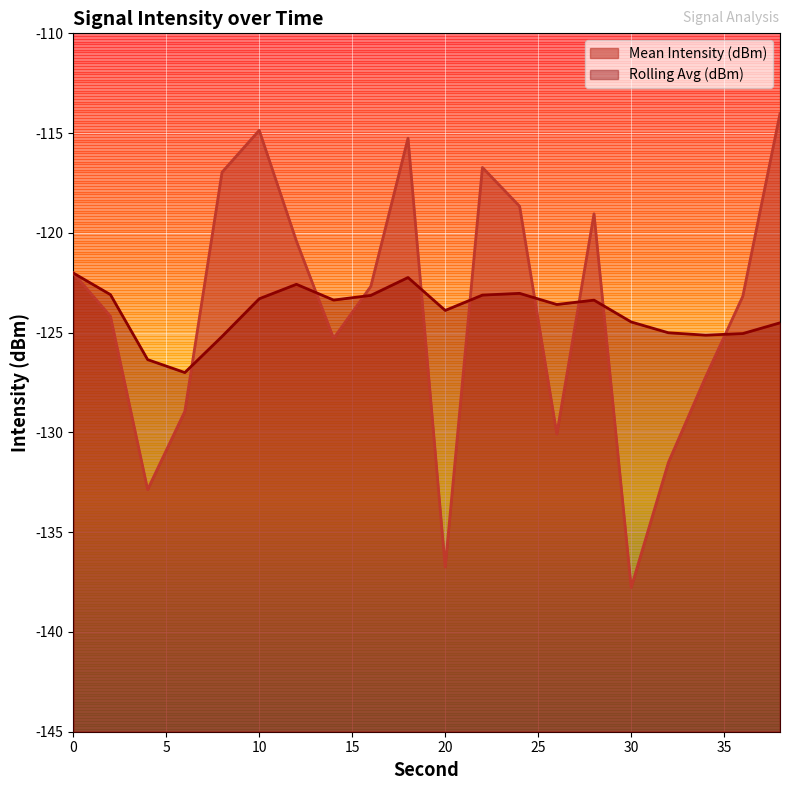

What is the average value of the Mean Intensity (dBm) series?

-123.9